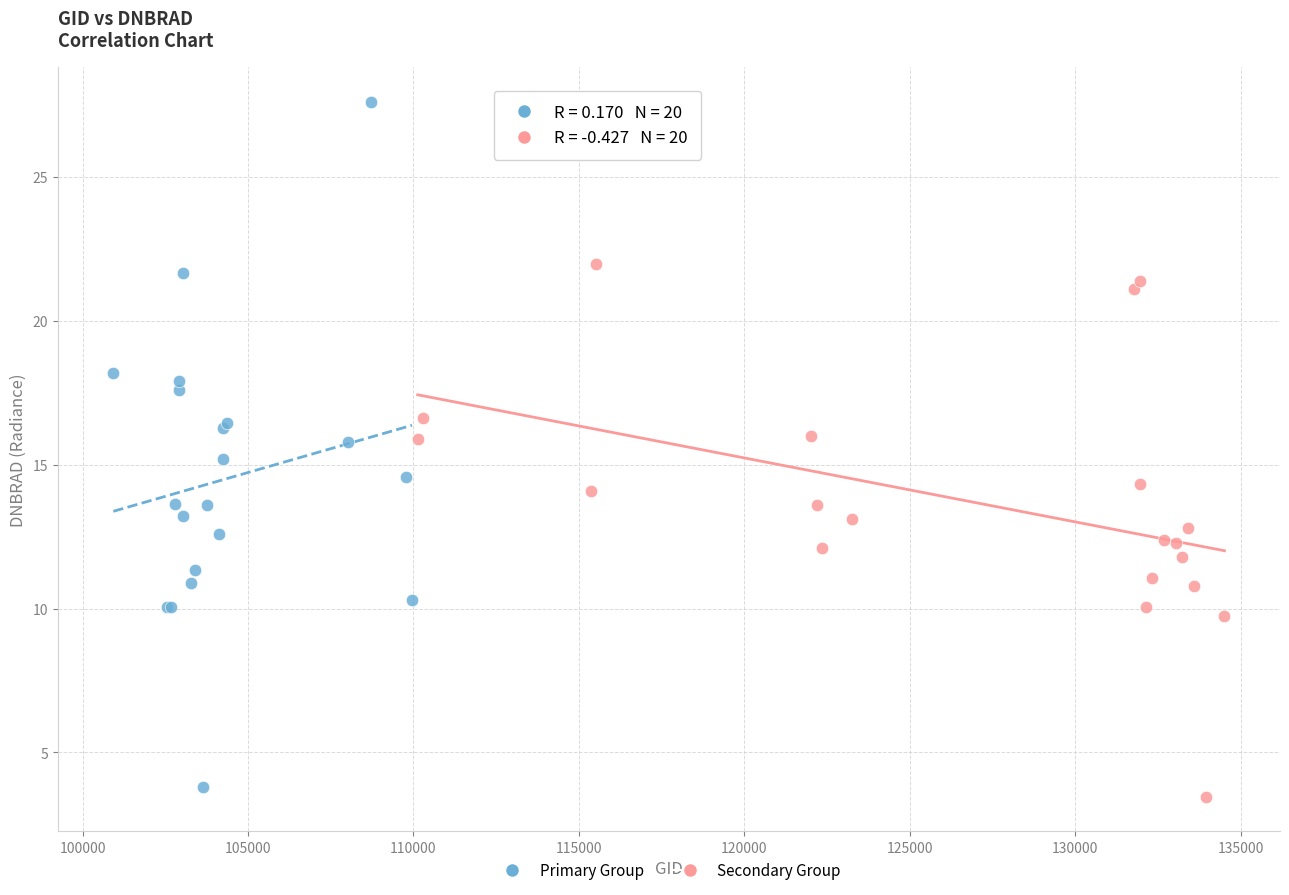

What are all the series names shown in the legend?

Primary Group, Secondary Group